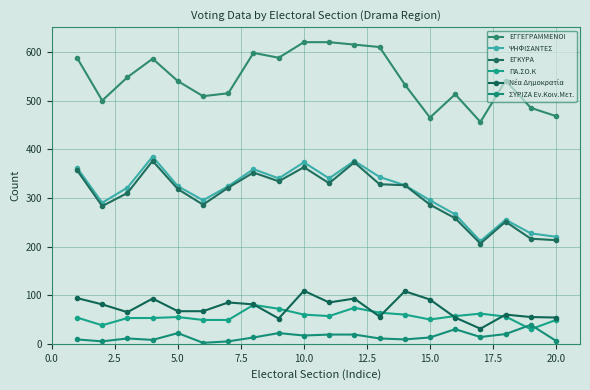

Which series has the largest total across all categories?

ΕΓΓΕΓΡΑΜΜΕΝΟΙ